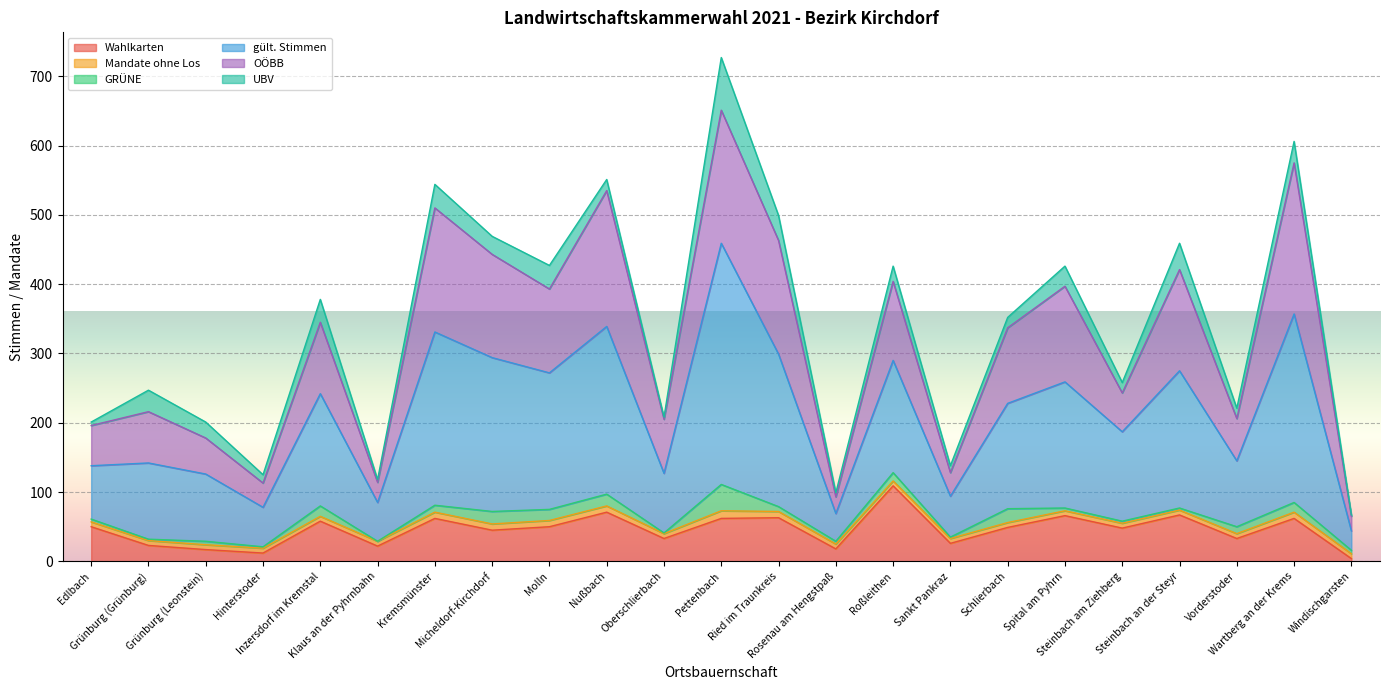

What are all the series names shown in the legend?

Wahlkarten, Mandate ohne Los, GRÜNE, gült. Stimmen, OÖBB, UBV